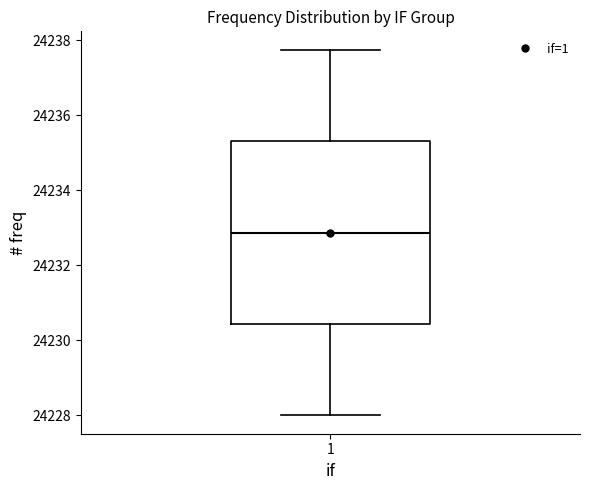

Where is the upper edge of the box at x = 1 on the y-axis? The values are not printed on the chart, so give them approximately, as read against the axis.

24235.4